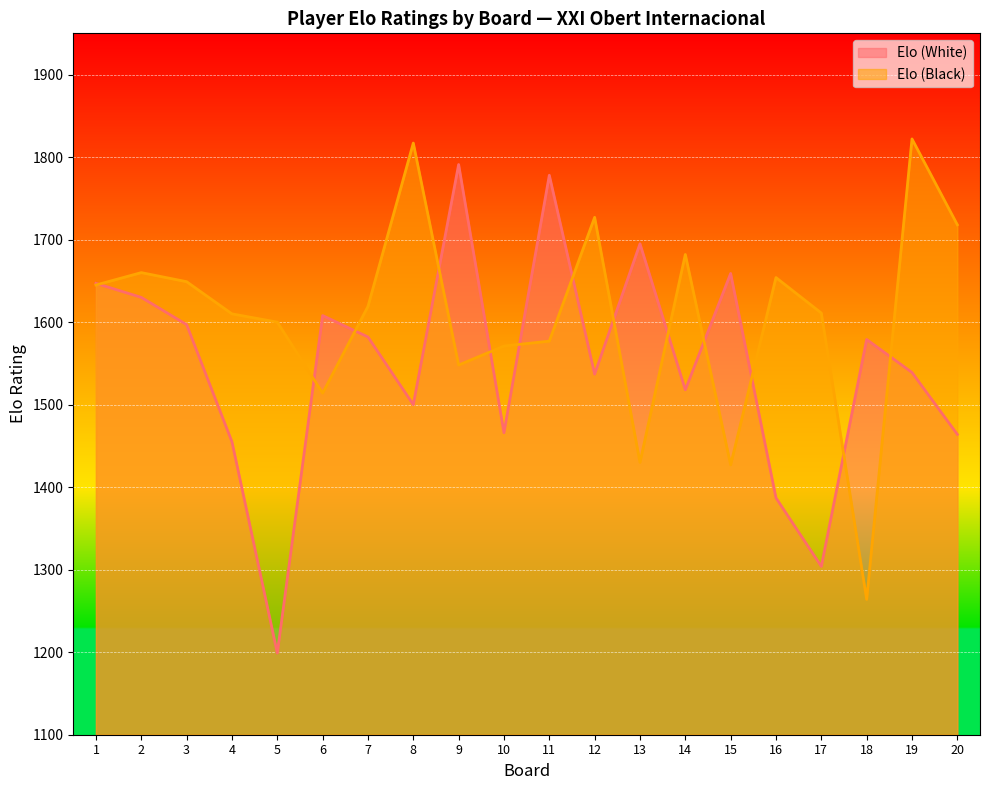

Where is the first local minimum for Elo (Black)?

6